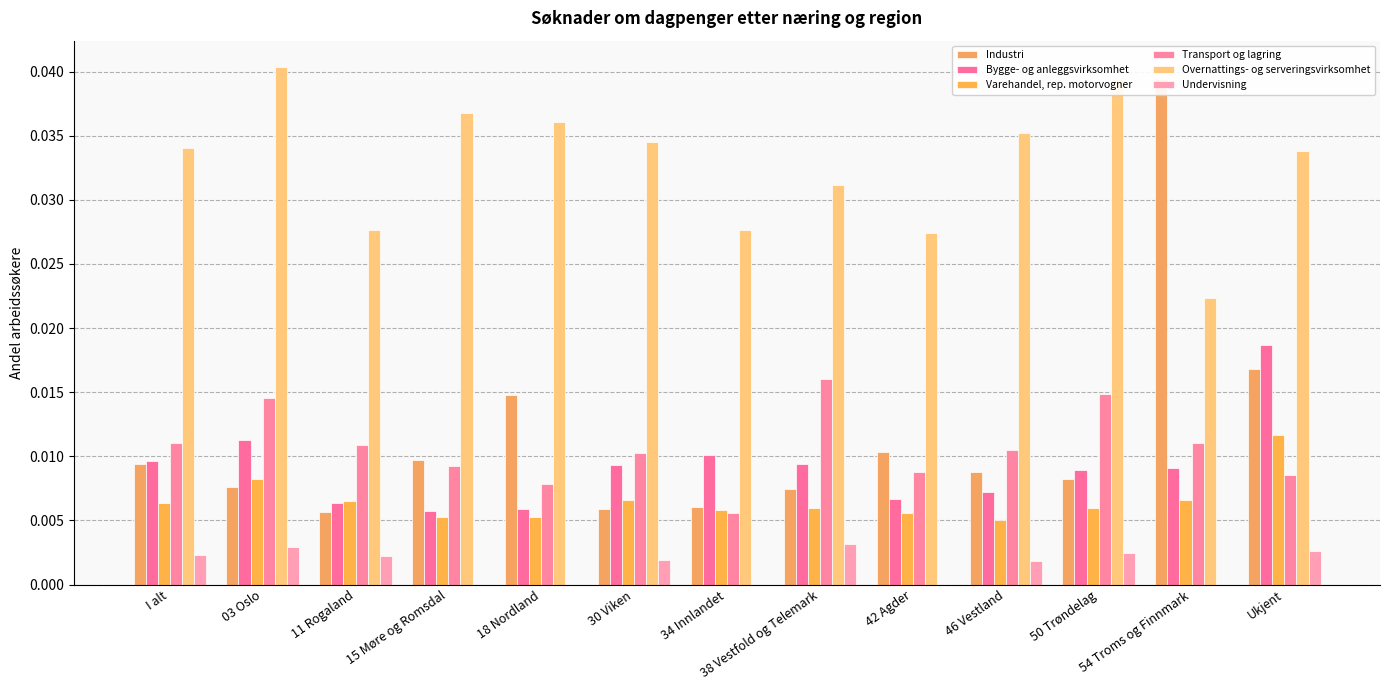

At how many categories does at least one series exceed 0?

13